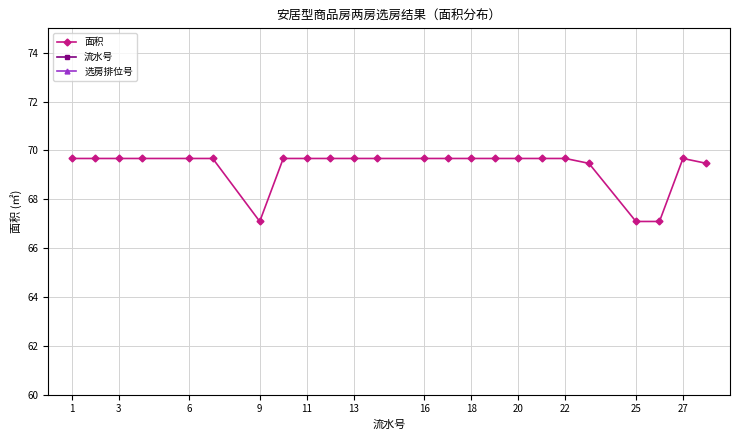

Which series has the largest total across all categories?

面积